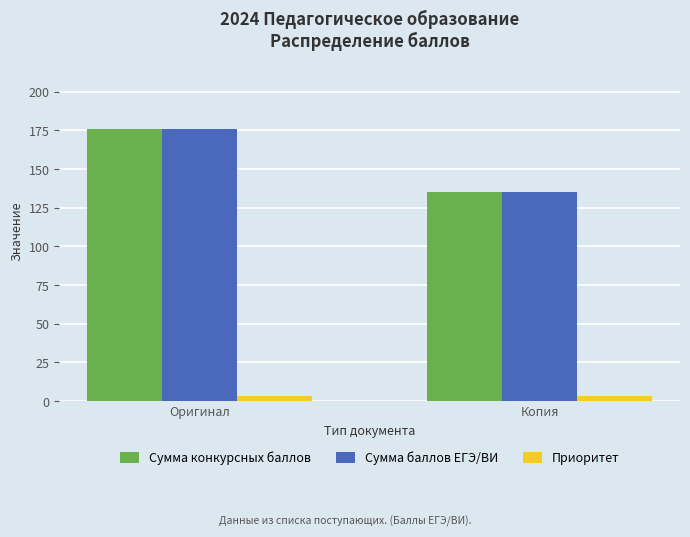

What is the smallest value displayed?

3